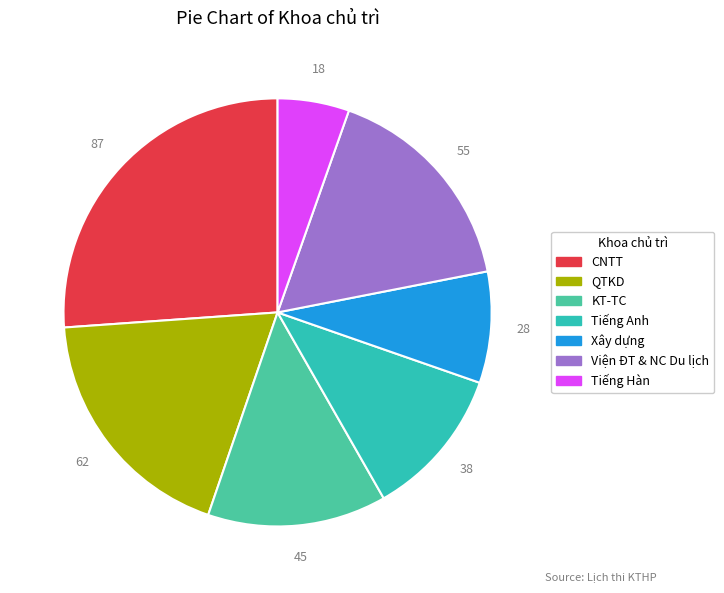

To the nearest percent, what is the difference between the Tiếng Hàn and KT-TC slice percentages?

8%